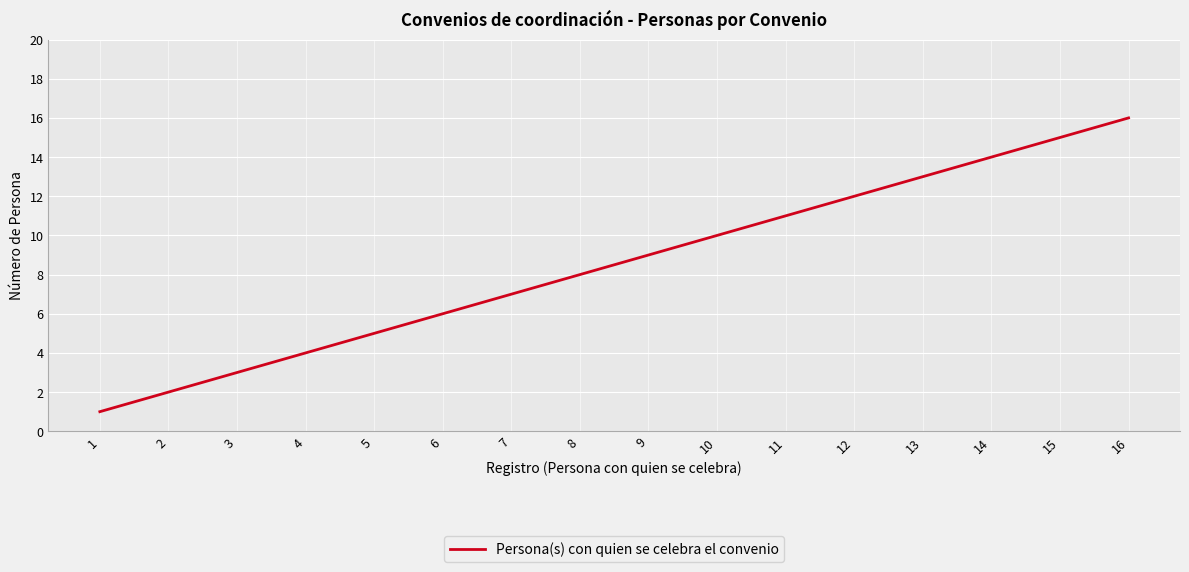

Is it true that the value at 5 is 5?

True